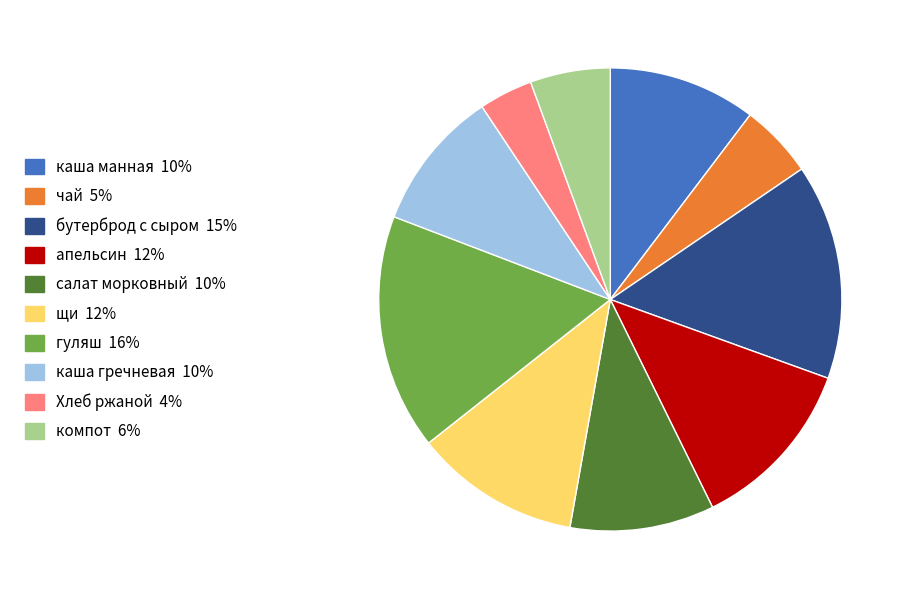

Do апельсин and чай together represent more than half of the pie?

No